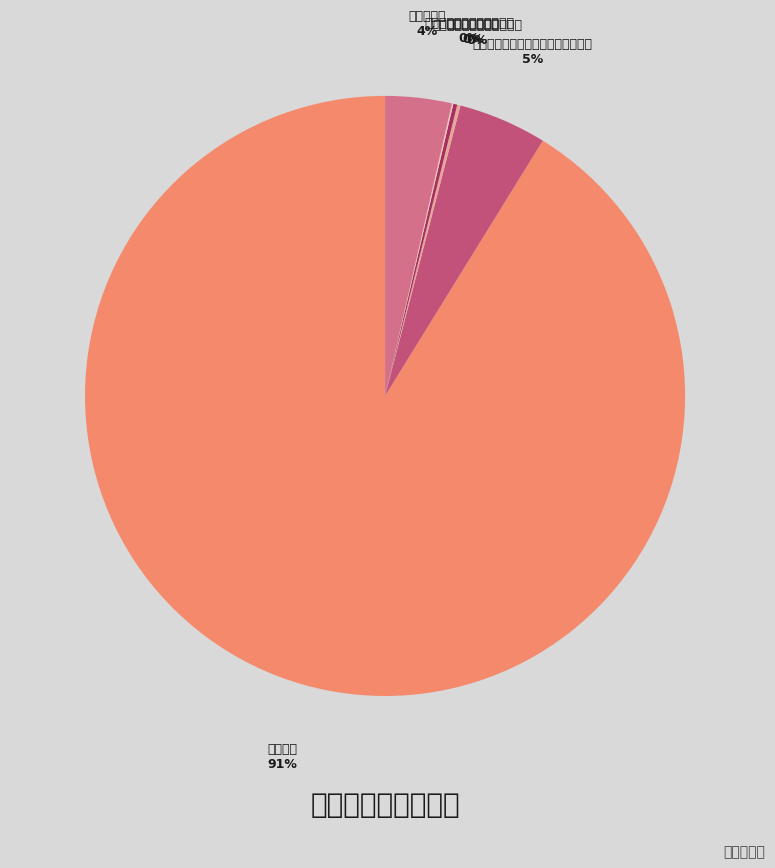

What is the largest slice in the pie chart?

信访事务